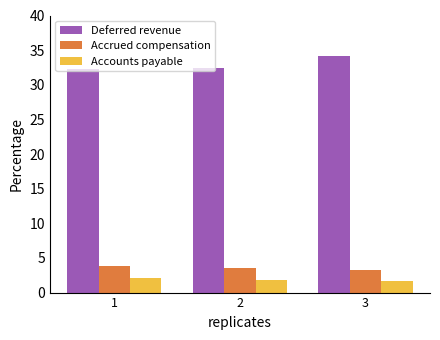

How many categories are shown in the chart?

3